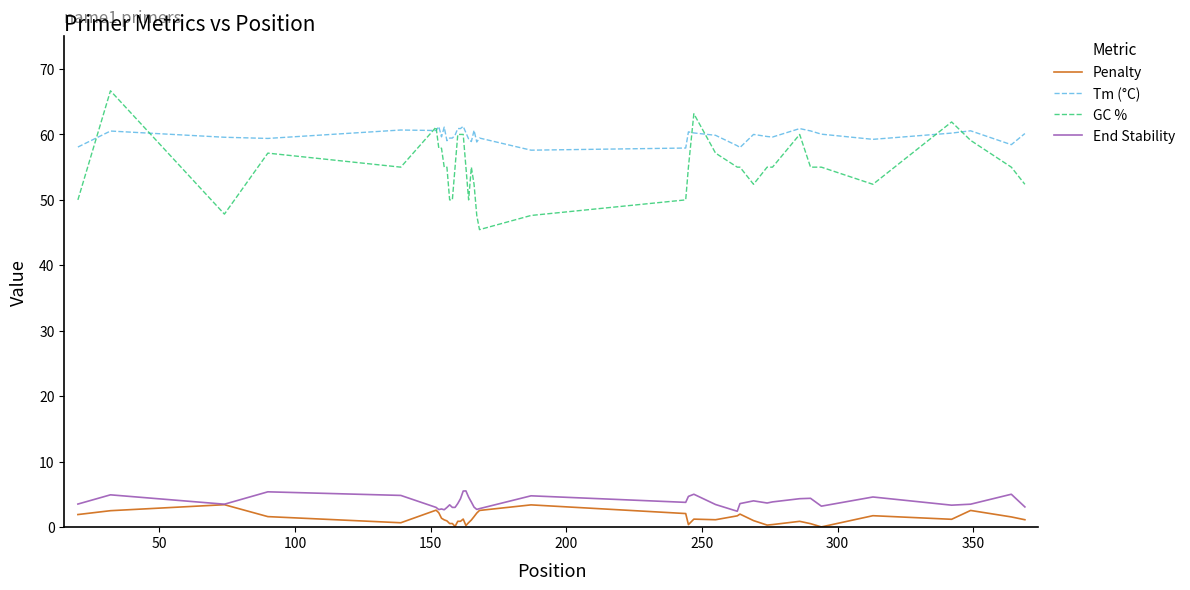

True or false: Penalty and Tm (°C) cross at least once.

False